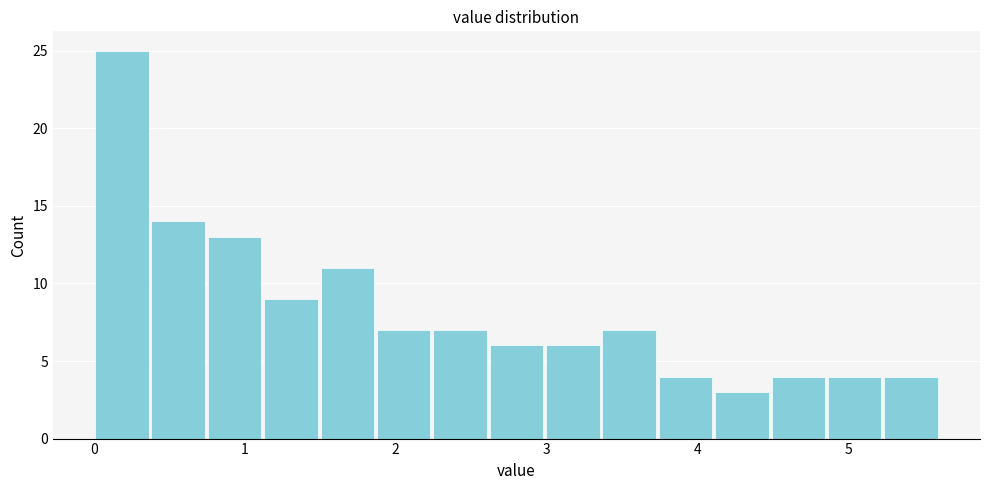

Around what value on the x-axis is the tallest bar? Give the approximate position of its centre, as read against the axis.

0.2